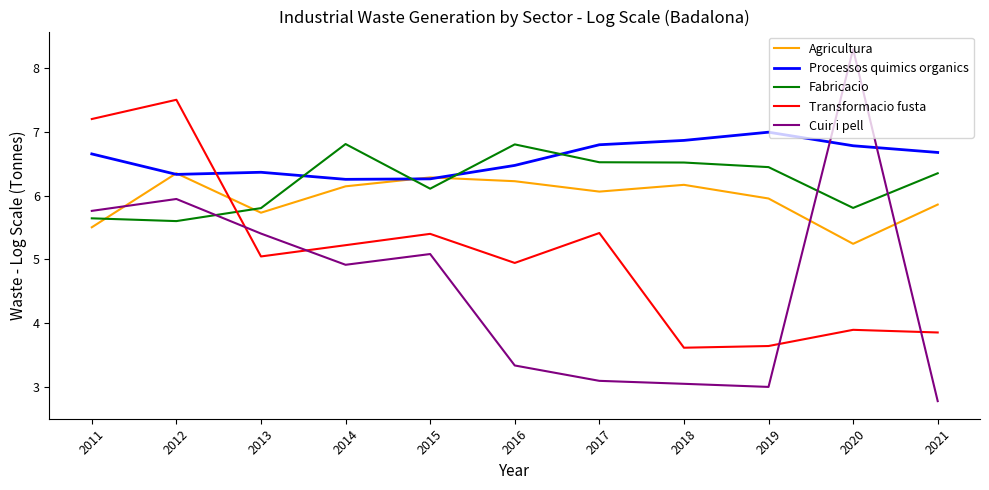

At which category does the chart reach its peak across all series?

2020